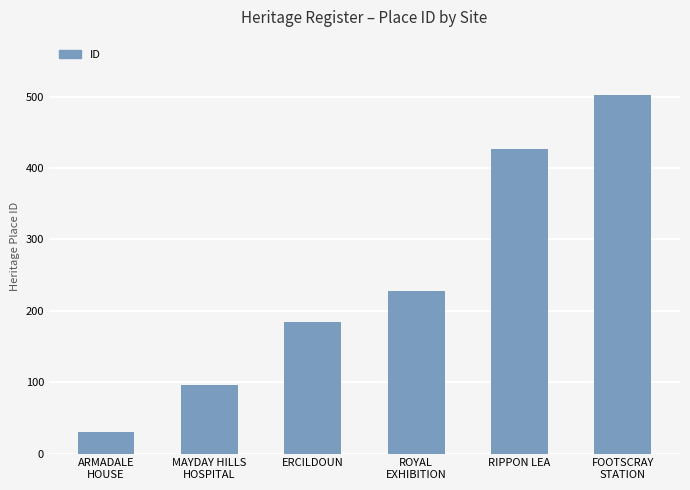

Which label corresponds to the largest value in the chart?

FOOTSCRAY
STATION